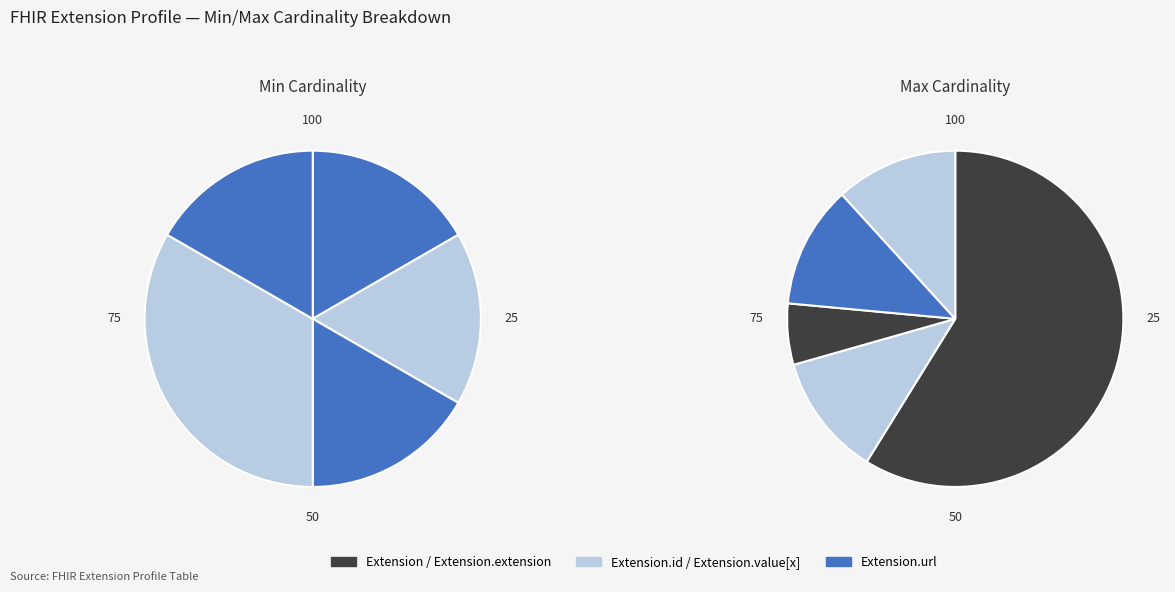

Which category has the smallest portion of the pie?

Extension